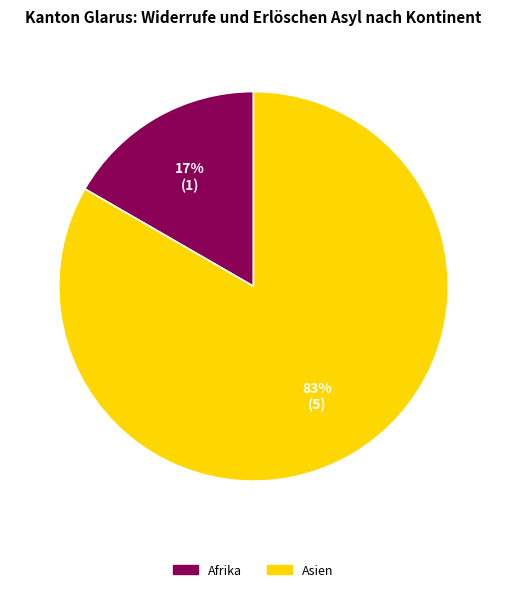

Does any single category account for the majority?

Yes